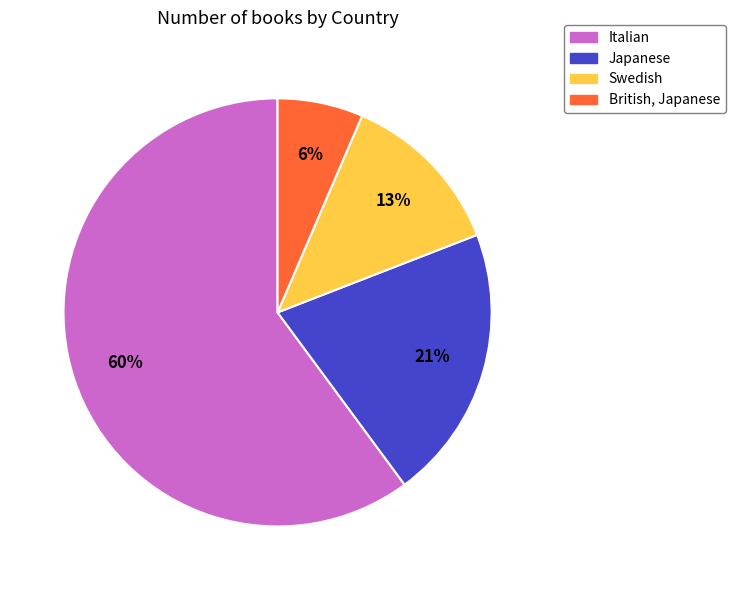

Count the number of slices in the pie.

4